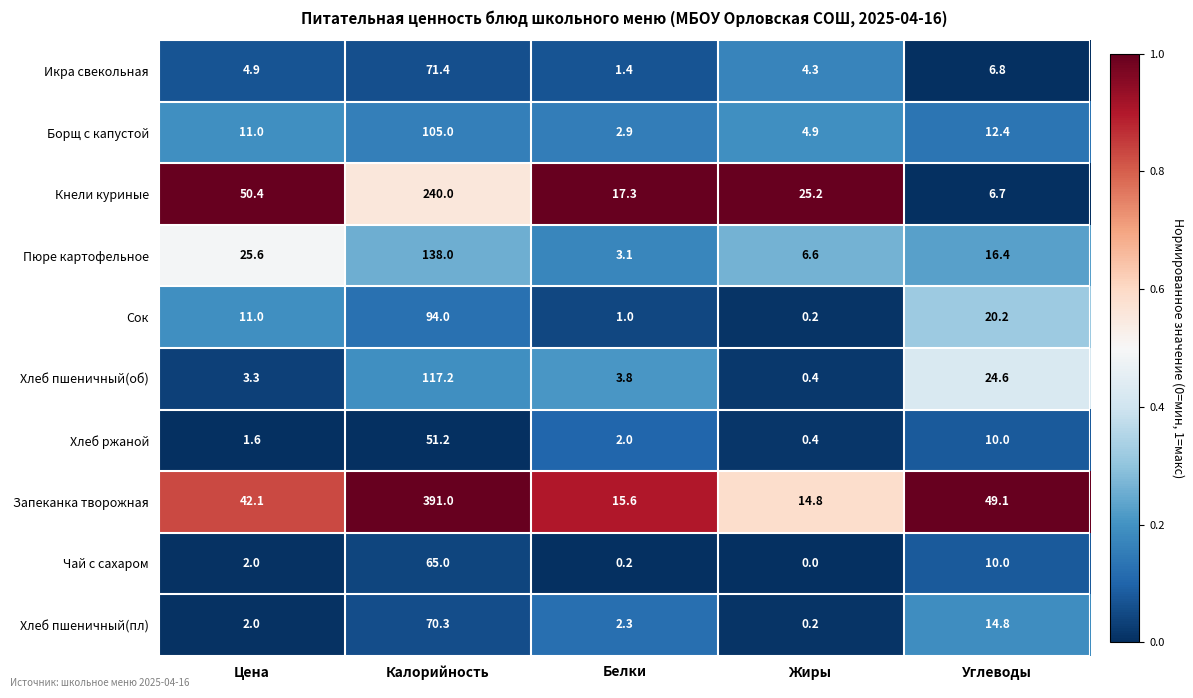

What is the difference between the Икра свекольная values at Калорийность and Углеводы?

64.6